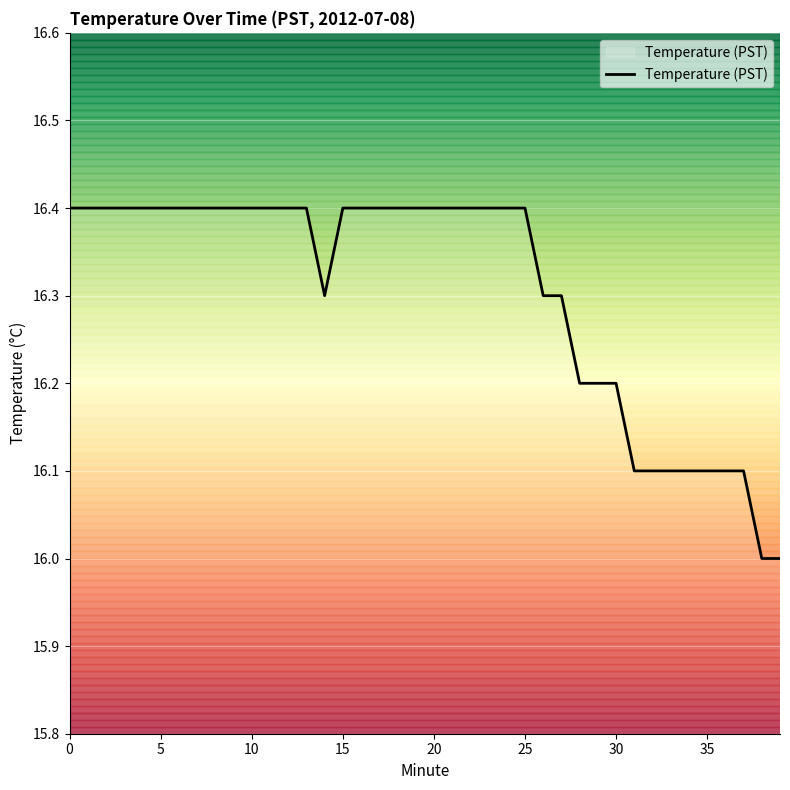

Reading left to right, extract all data points from this chart.

16.4	16.4	16.4	16.4	16.4	16.4	16.4	16.4	16.4	16.4	16.4	16.4	16.4	16.4	16.3	16.4	16.4	16.4	16.4	16.4	16.4	16.4	16.4	16.4	16.4	16.4	16.3	16.3	16.2	16.2	16.2	16.1	16.1	16.1	16.1	16.1	16.1	16.1	16.0	16.0